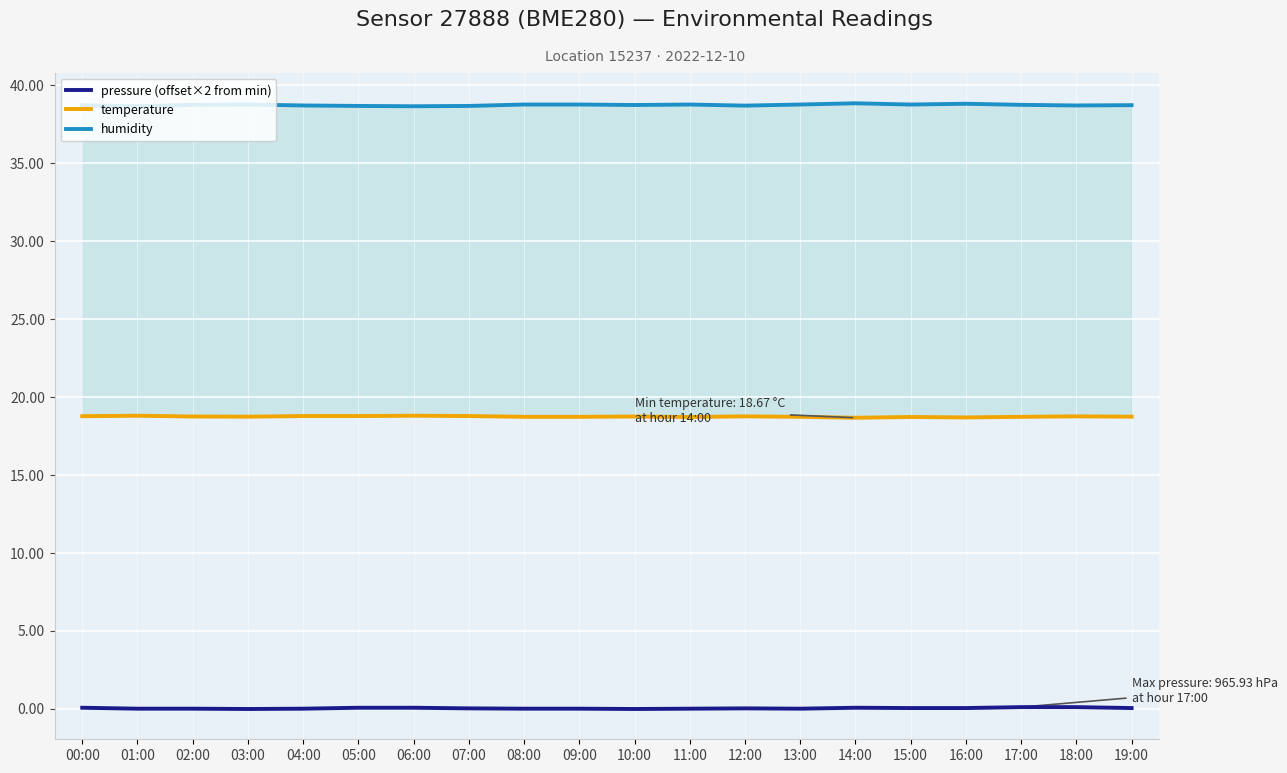

Rank the categories by humidity value from highest to lowest.

14:00, 16:00, 03:00, 08:00, 09:00, 11:00, 13:00, 15:00, 02:00, 17:00, 10:00, 19:00, 00:00, 04:00, 18:00, 12:00, 05:00, 07:00, 01:00, 06:00